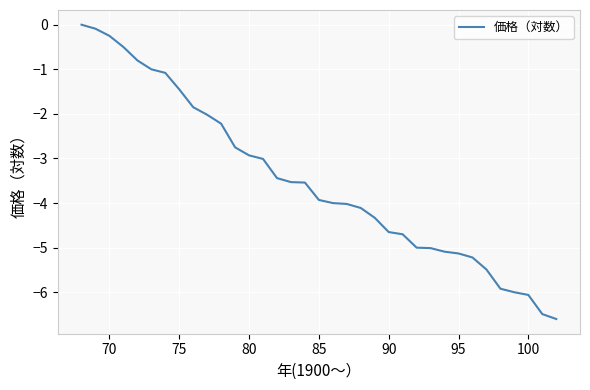

What is the difference between the maximum and minimum values?

6.6